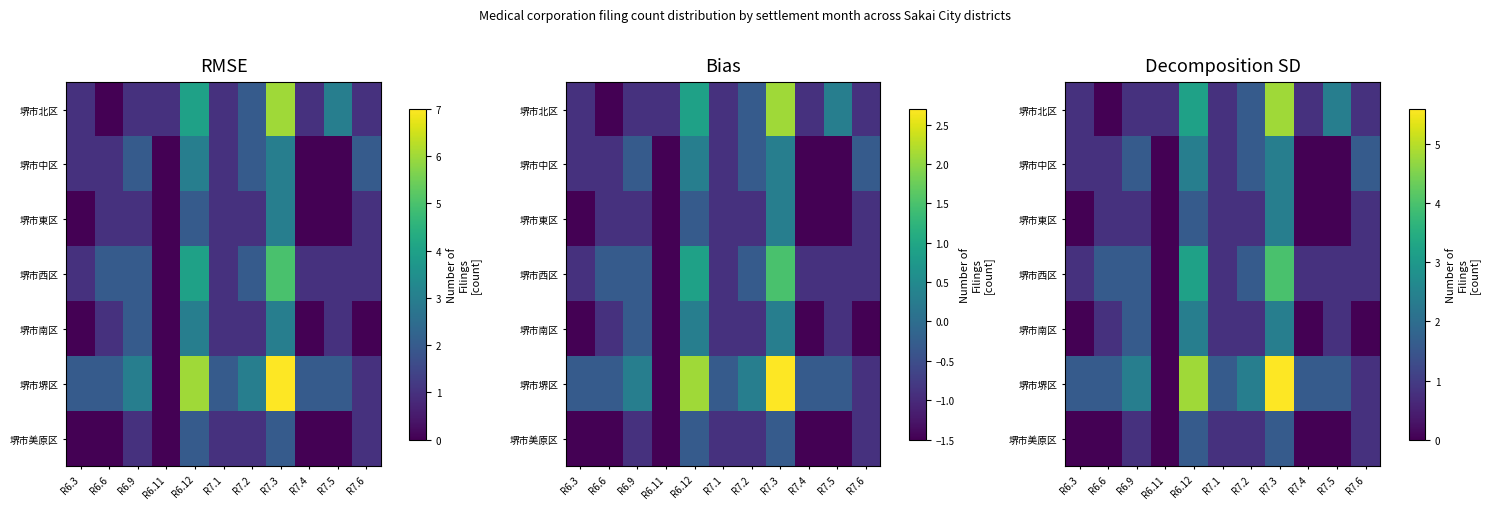

The 堺市美原区 series shows 0.8 at R6.12. True or false?

False